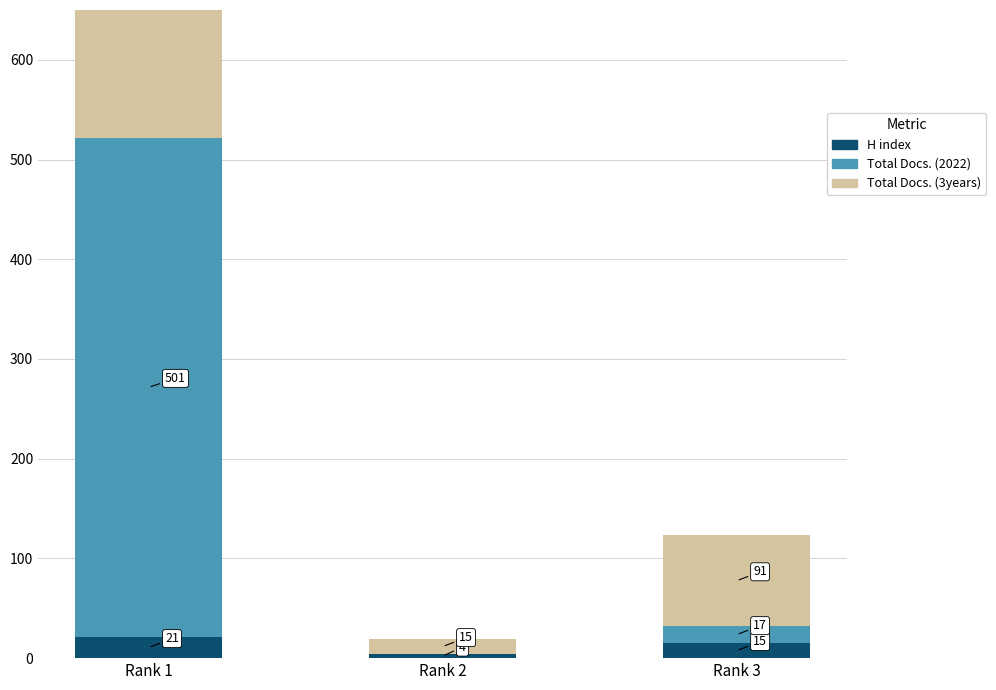

Count the number of data series in this chart.

3